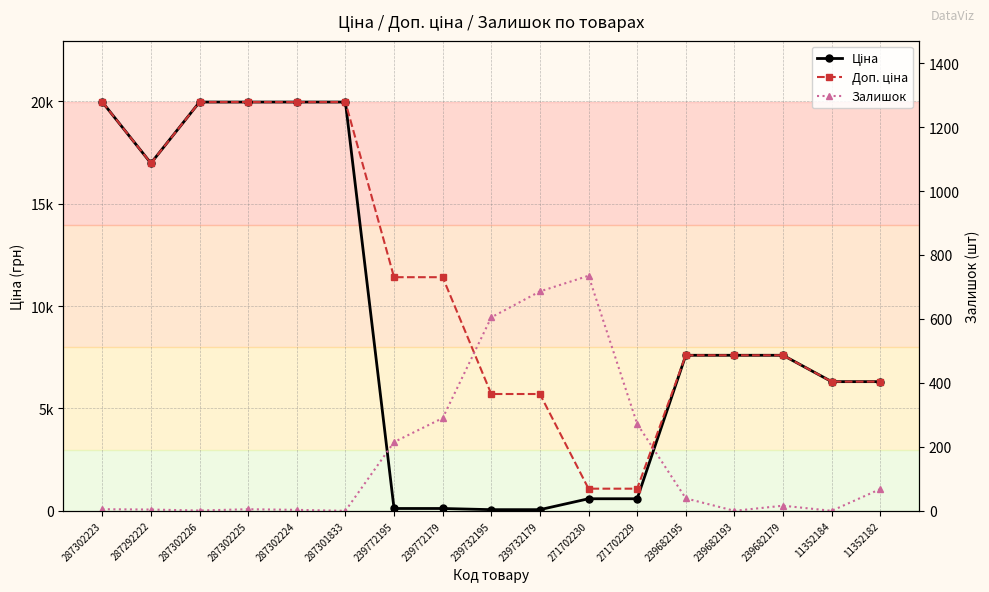

True or false: Доп. ціна has a value of 5705.0 at 239732179.

True